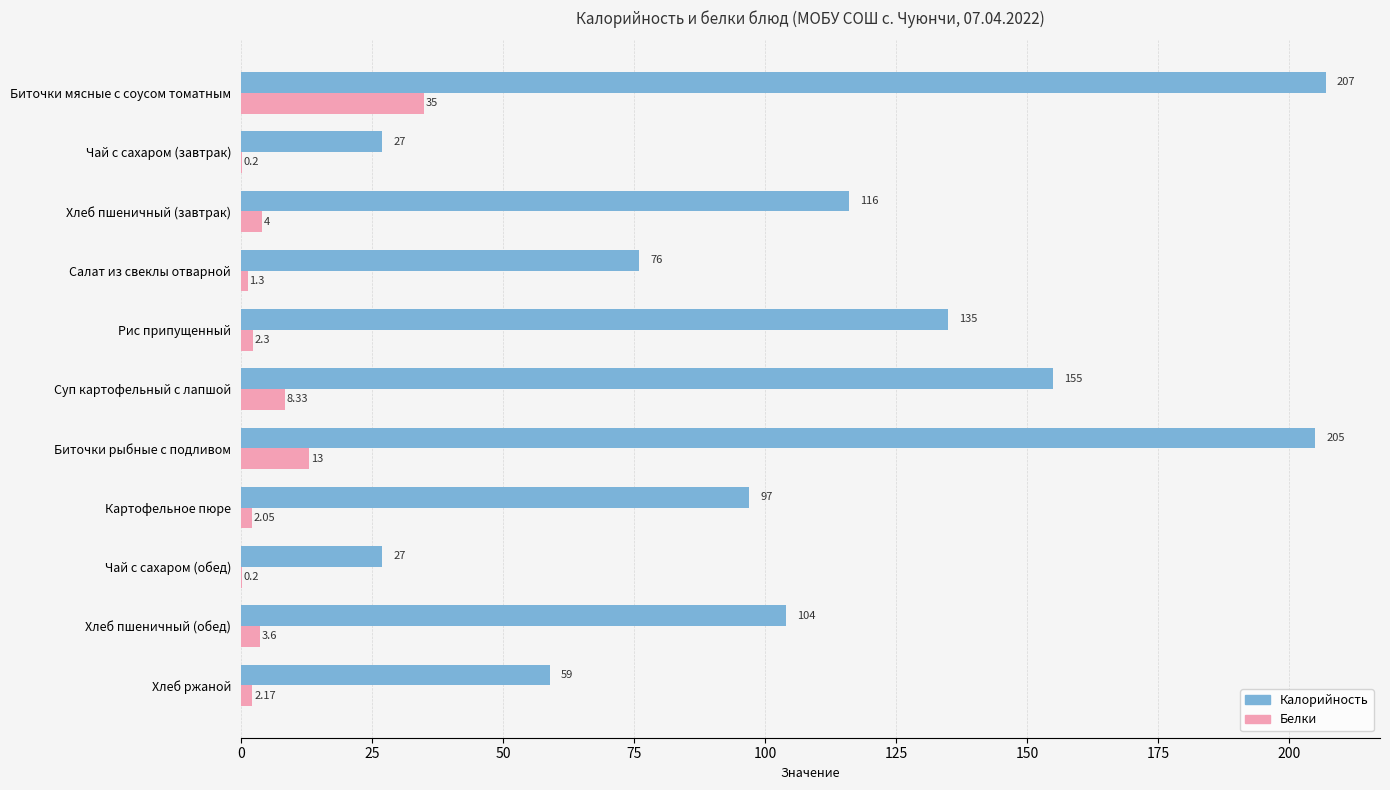

How many categories are shown in the chart?

11